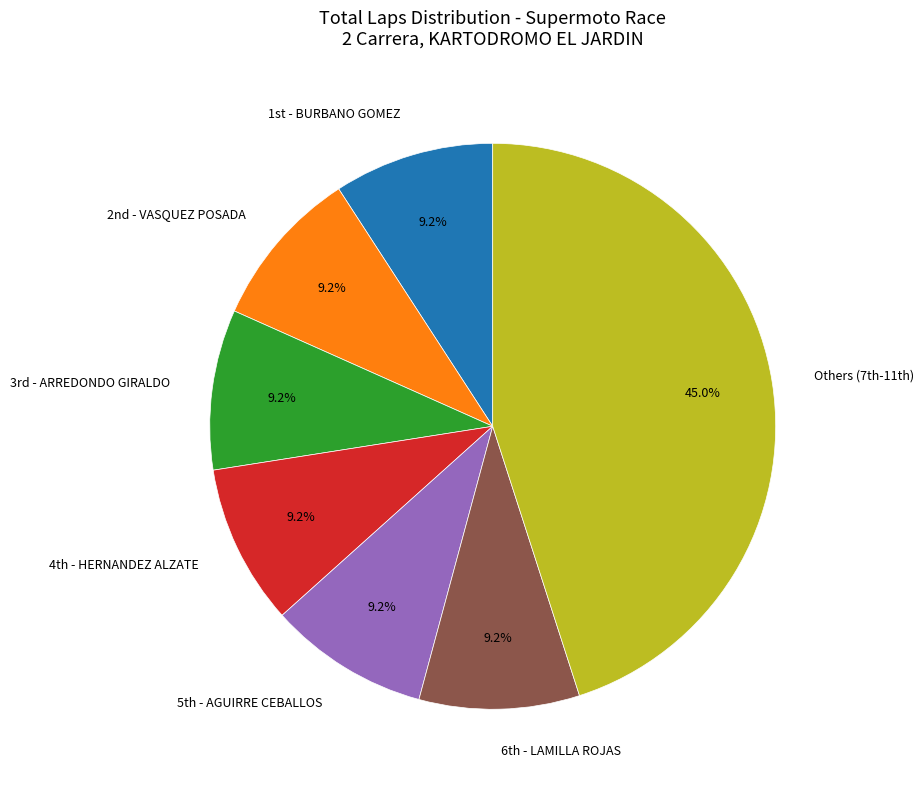

Which slice is the largest?

Others (7th-11th)